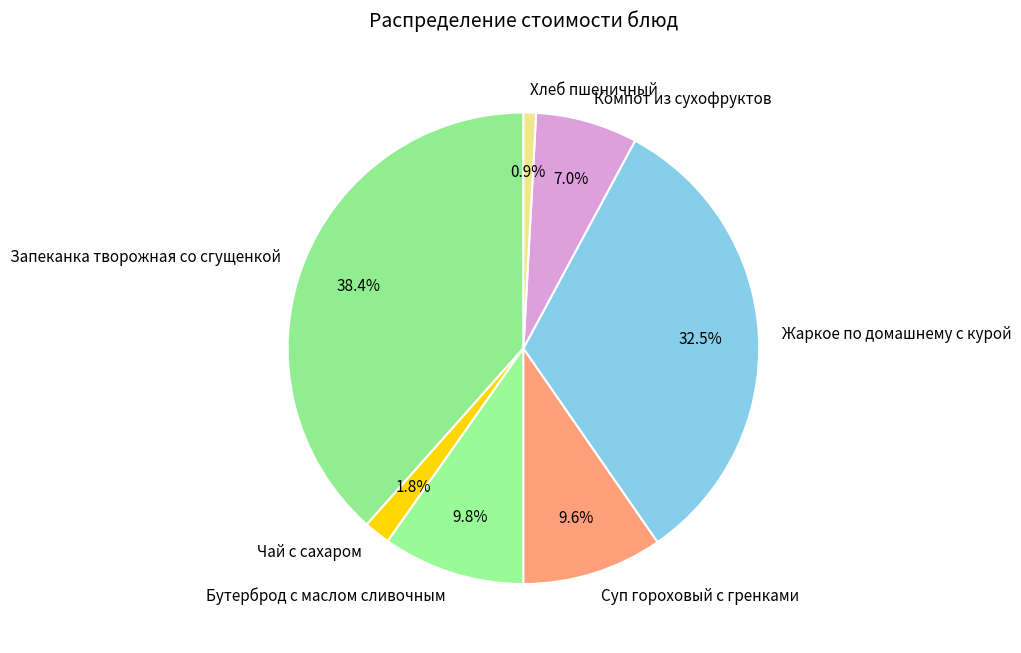

How many slices are in this pie chart?

7